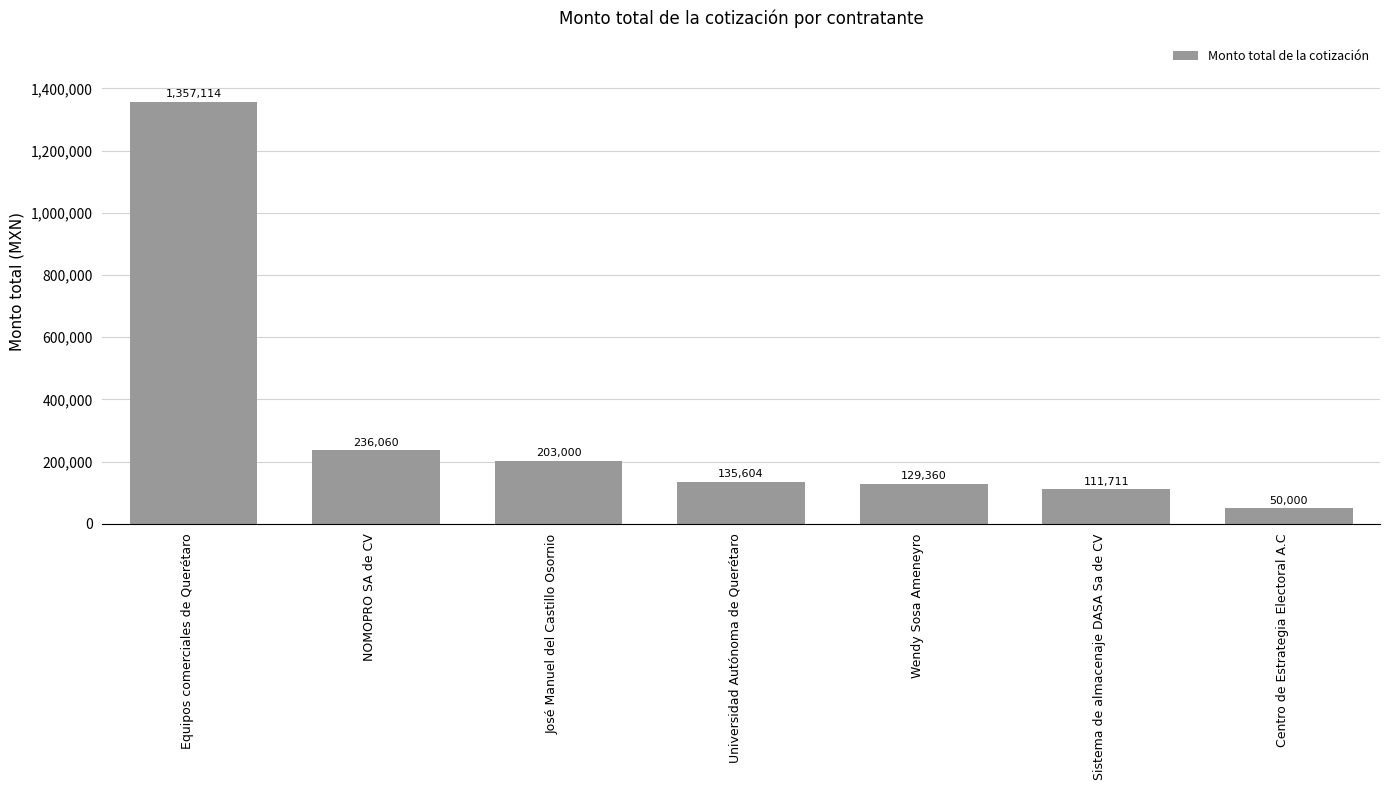

What is the difference between the values at Sistema de almacenaje DASA Sa de CV and Universidad Autónoma de Querétaro?

23893.2